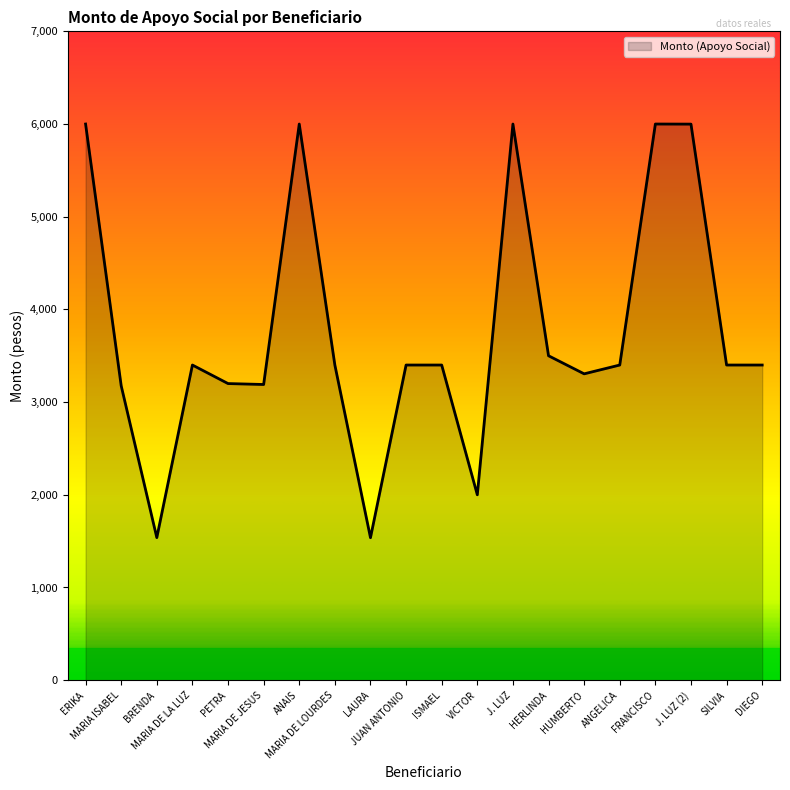

At which category does the data reach its first local peak?

MARIA DE LA LUZ